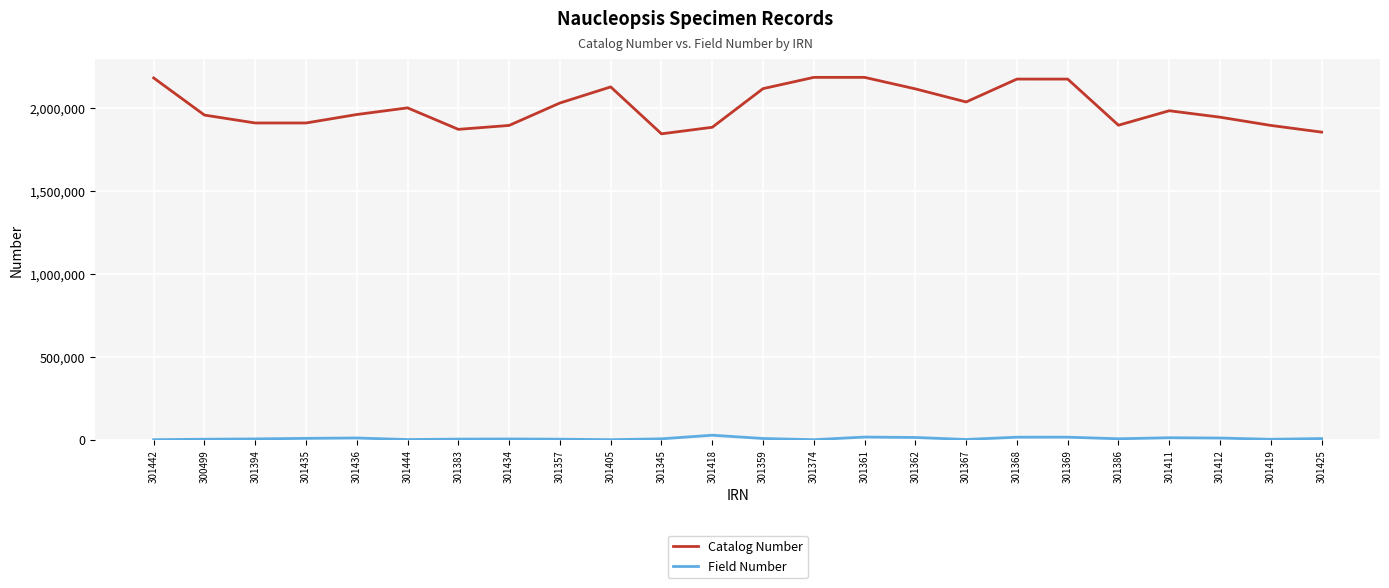

Rank the series at 301444 from lowest to highest value.

Field Number, Catalog Number